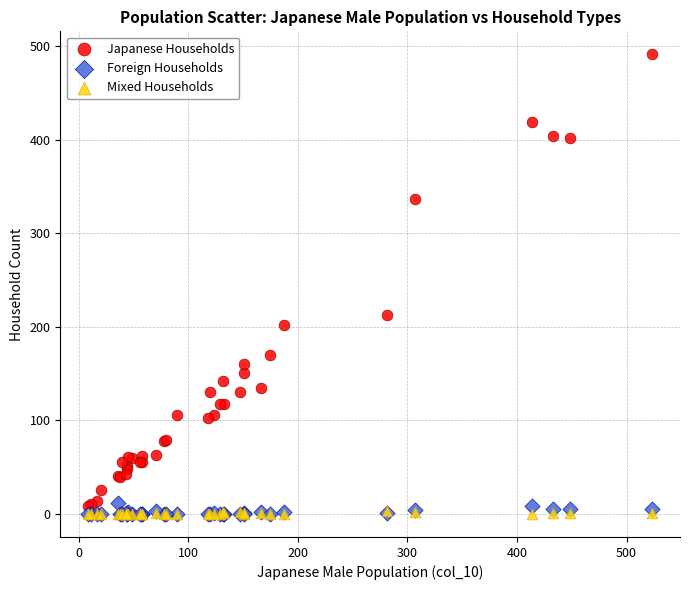

What are all the series names shown in the legend?

Japanese Households, Foreign Households, Mixed Households